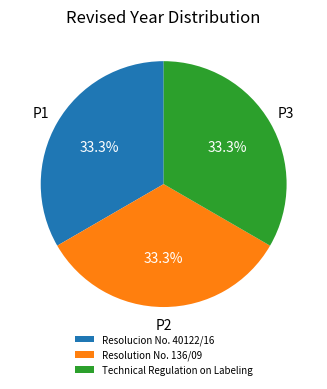

How many segments does this pie chart have?

3